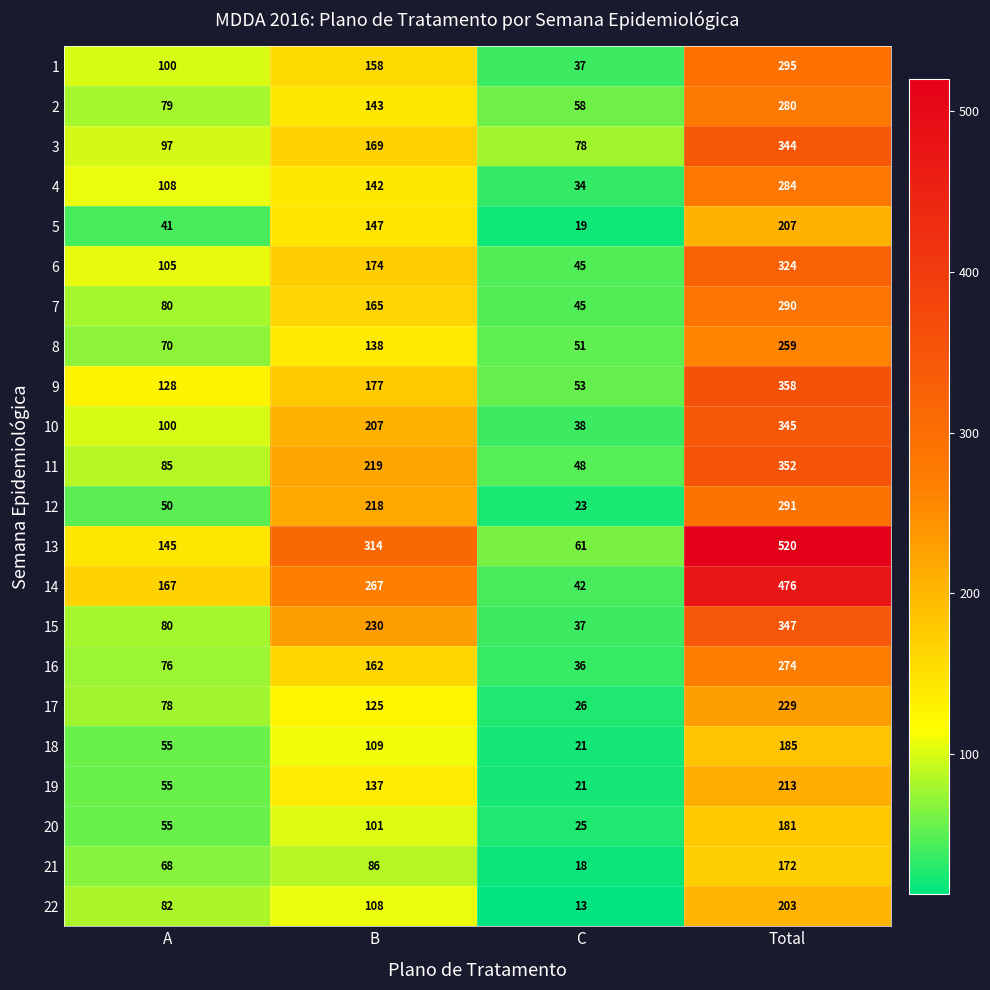

What value does the 7 series have at C?

45